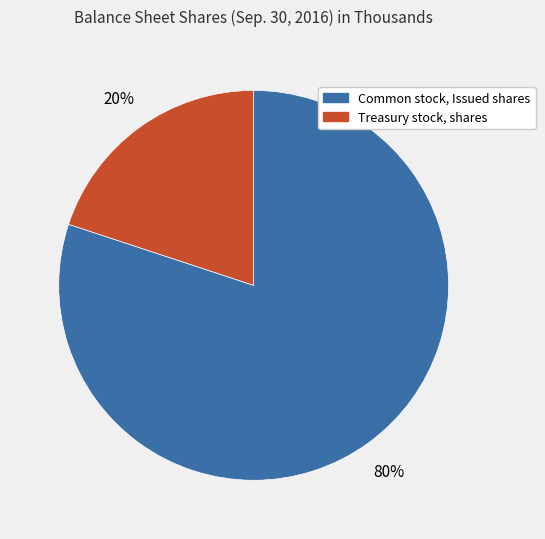

To the nearest percent, what percentage of the pie is Treasury stock, shares?

20%